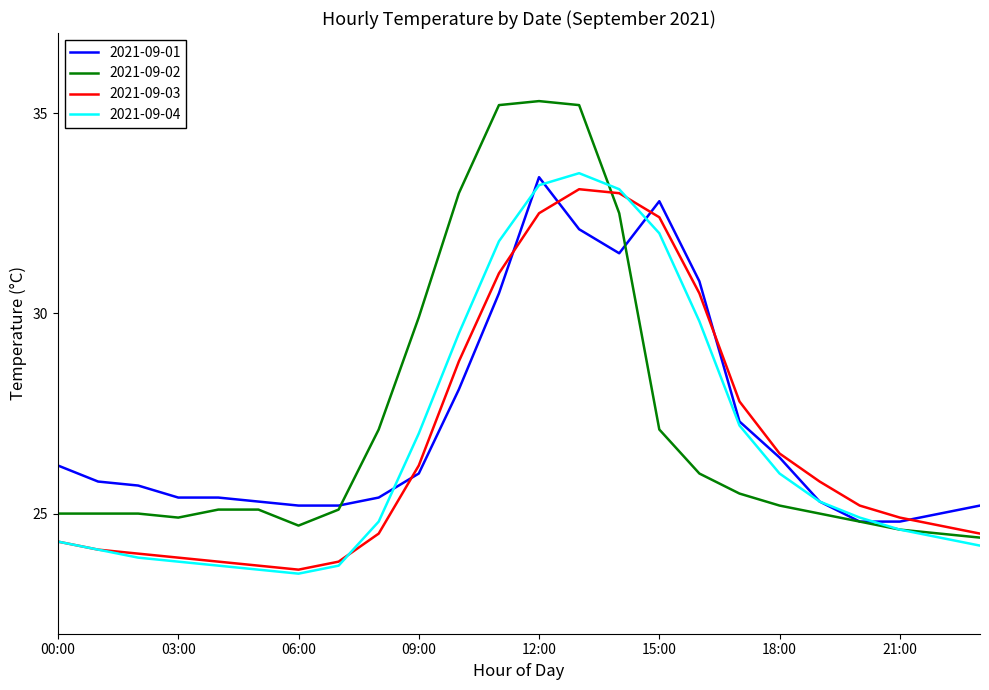

What is the minimum value shown in the chart?

23.5